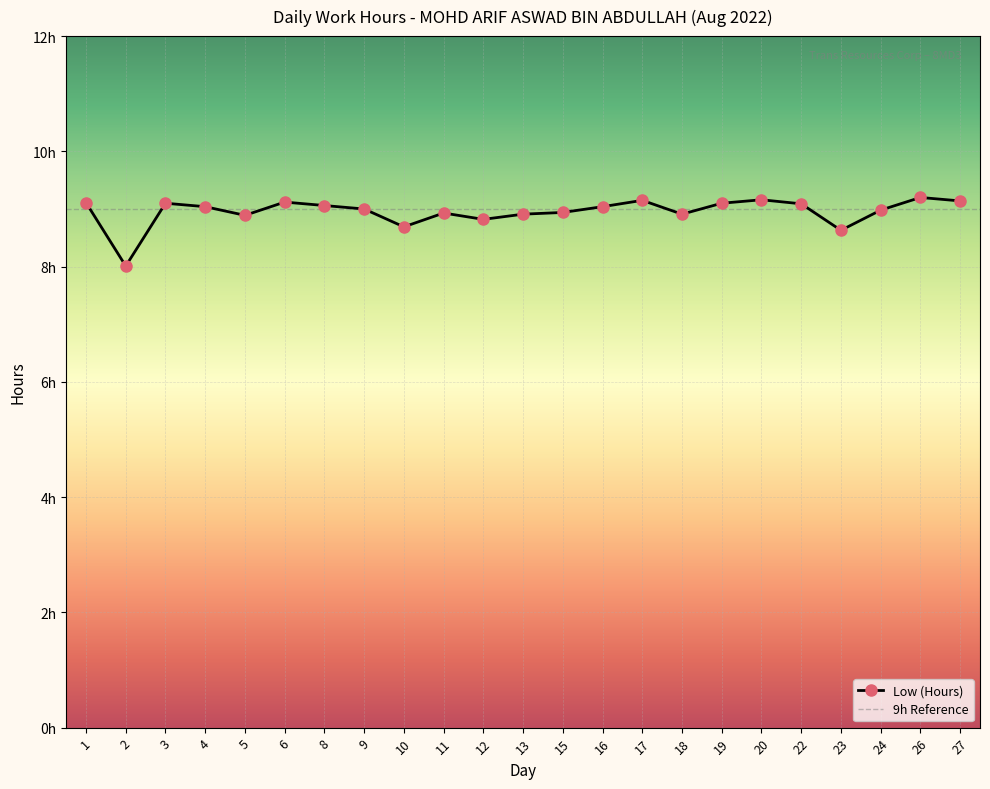

At which category does the chart reach its minimum across all series?

2